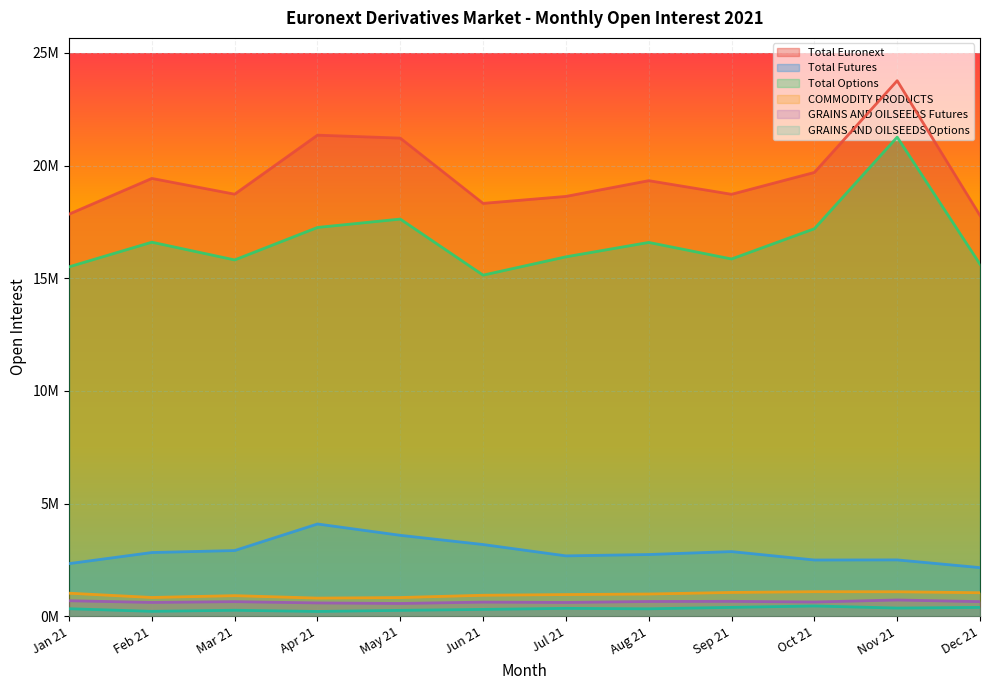

Reading right to left, transcribe all the data shown in this chart.

Total Euronext: Dec 21=17784433	Nov 21=23764733	Oct 21=19695668	Sep 21=18725667	Aug 21=19330429	Jul 21=18631790	Jun 21=18322230	May 21=21218986	Apr 21=21349809	Mar 21=18730296	Feb 21=19429675	Jan 21=17843904
Total Futures: Dec 21=2159824	Nov 21=2502159	Oct 21=2497544	Sep 21=2870383	Aug 21=2740678	Jul 21=2680822	Jun 21=3183823	May 21=3592962	Apr 21=4095376	Mar 21=2916920	Feb 21=2829137	Jan 21=2336733
Total Options: Dec 21=15624609	Nov 21=21262574	Oct 21=17198124	Sep 21=15855284	Aug 21=16589751	Jul 21=15950968	Jun 21=15138407	May 21=17626024	Apr 21=17254433	Mar 21=15813376	Feb 21=16600538	Jan 21=15507171
COMMODITY PRODUCTS: Dec 21=1045164	Nov 21=1087930	Oct 21=1091358	Sep 21=1058319	Aug 21=988312	Jul 21=964197	Jun 21=933301	May 21=831759	Apr 21=806986	Mar 21=915683	Feb 21=834590	Jan 21=1024623
GRAINS AND OILSEEDS Futures: Dec 21=649908	Nov 21=722730	Oct 21=633444	Sep 21=663128	Aug 21=656504	Jul 21=613067	Jun 21=628171	May 21=568980	Apr 21=592311	Mar 21=648445	Feb 21=614390	Jan 21=689445
GRAINS AND OILSEEDS Options: Dec 21=395256	Nov 21=365200	Oct 21=457914	Sep 21=395191	Aug 21=331808	Jul 21=351130	Jun 21=305130	May 21=262779	Apr 21=214675	Mar 21=267238	Feb 21=220200	Jan 21=335178